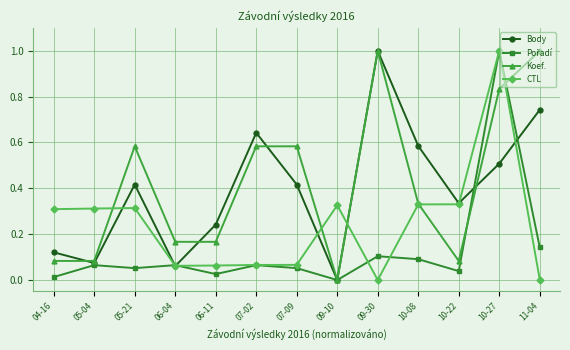

How many lines are shown in the chart?

4